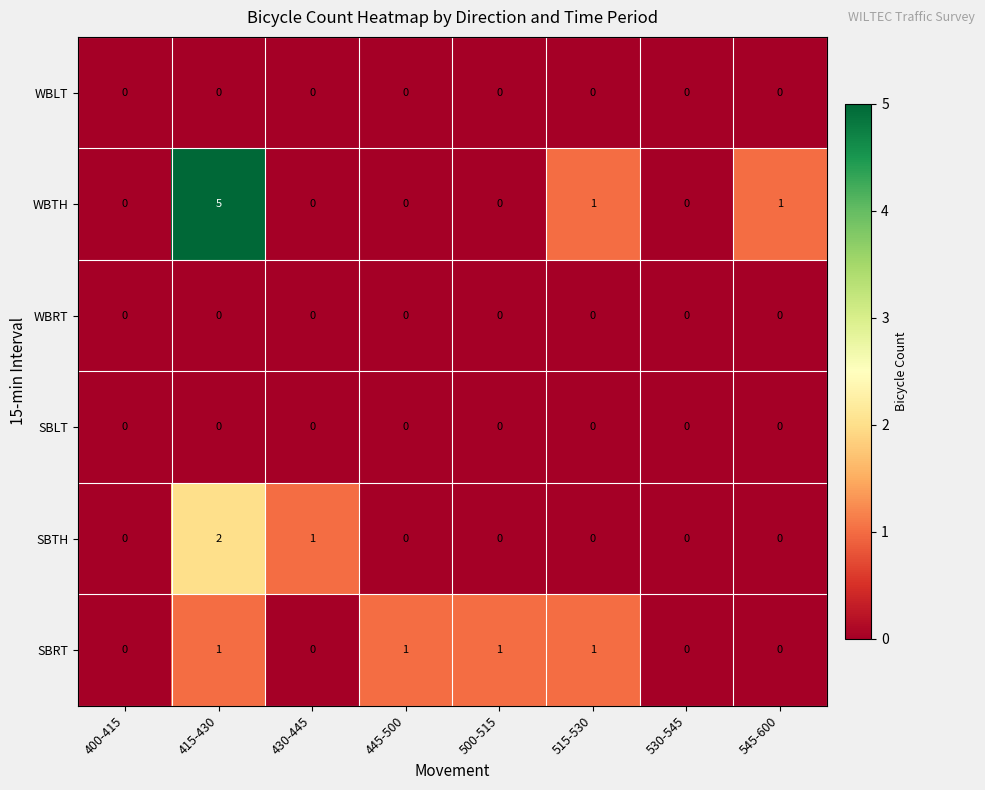

Between 445-500 and 515-530, which series saw the biggest shift?

WBTH